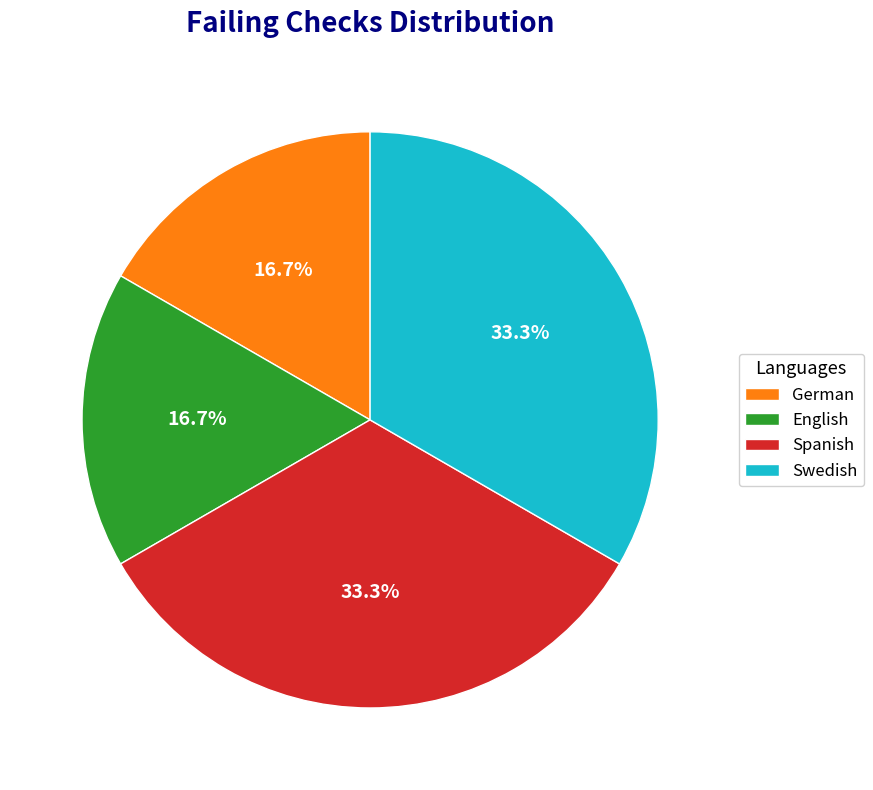

Between Swedish and English, which is larger?

Swedish